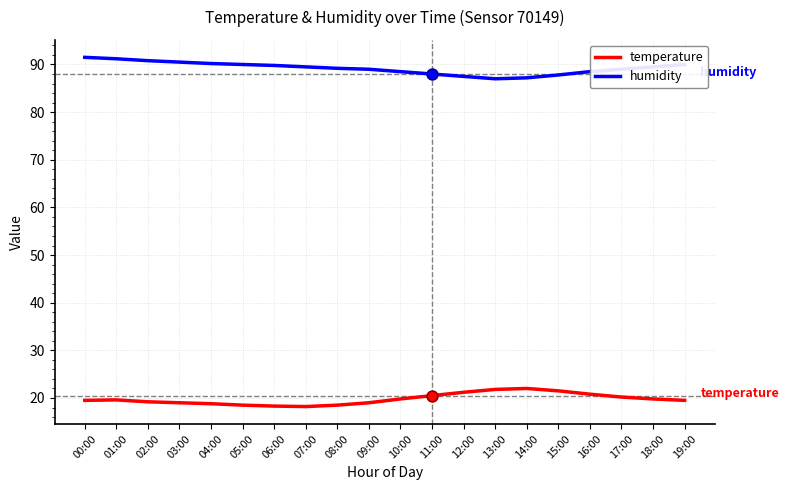

What is the maximum value for humidity?

91.5